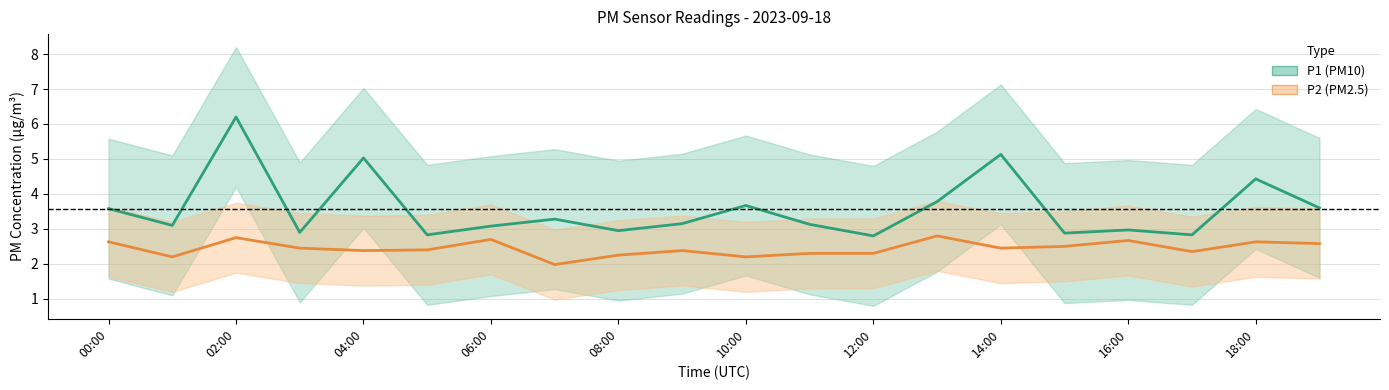

In P1, how many points are higher than both neighbors (excluding endpoints)?

7